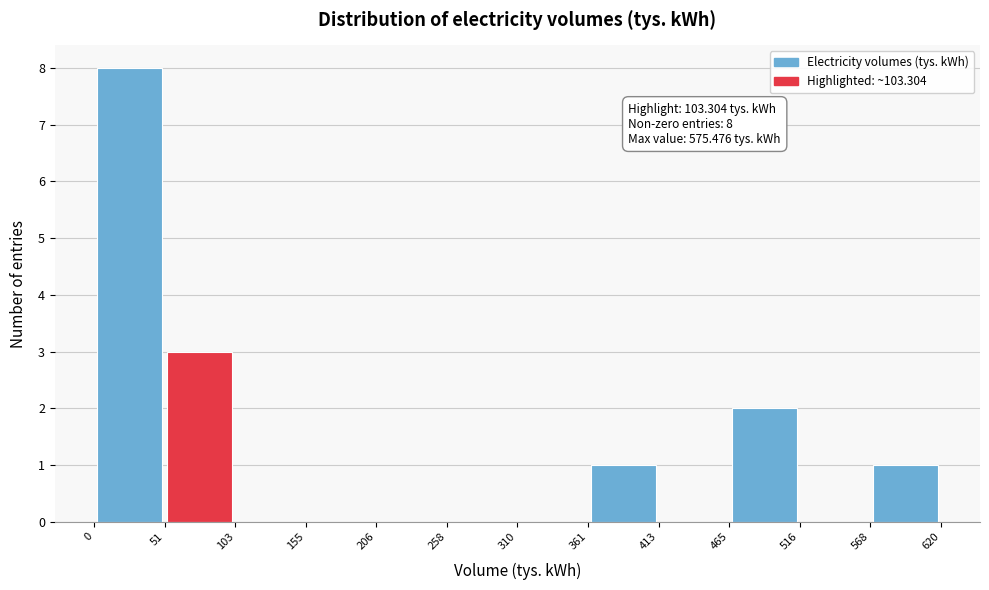

Which range on the x-axis has the tallest bar?

0 to 51